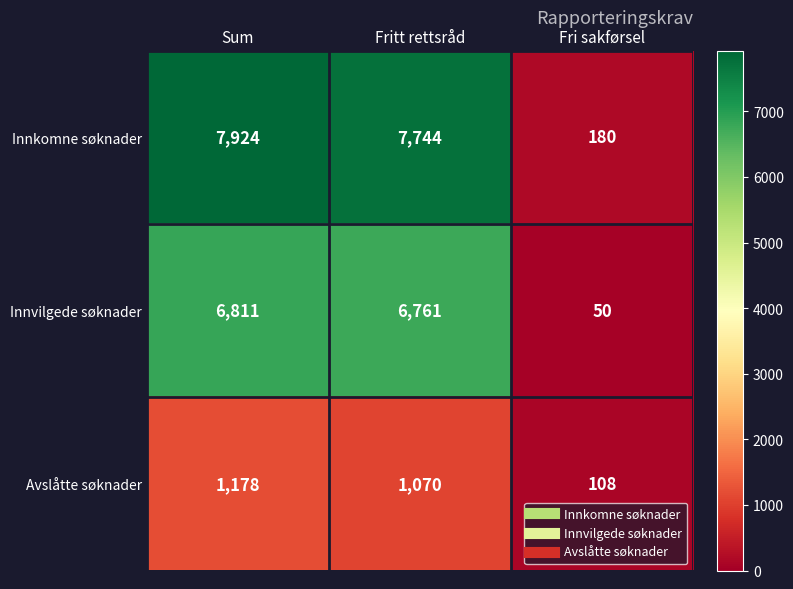

What is the difference between the maximum and minimum values in the Avslåtte søknader series?

1070